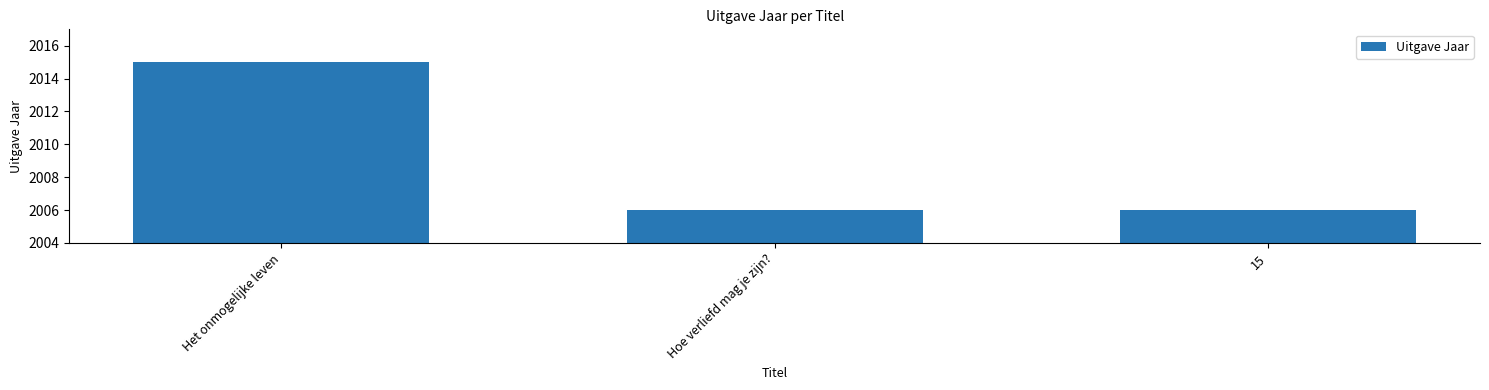

What is the value of the 1st bar from the left?

2015